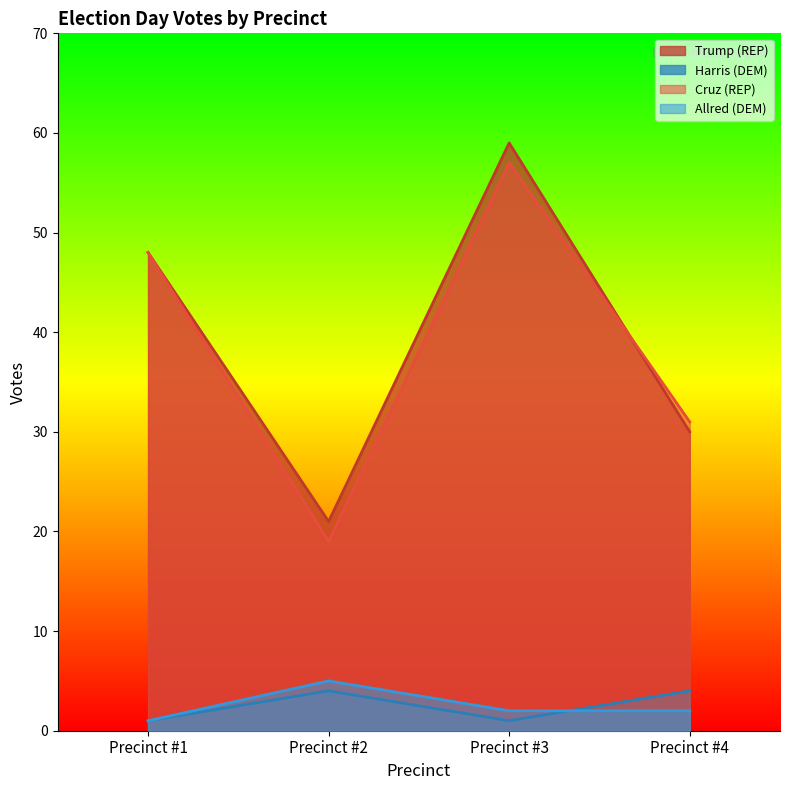

Rank the categories by Trump (REP) value from highest to lowest.

Precinct #3, Precinct #1, Precinct #4, Precinct #2